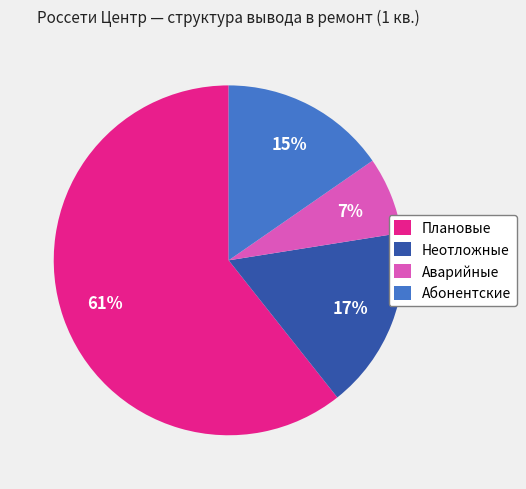

What is the majority slice?

Плановые